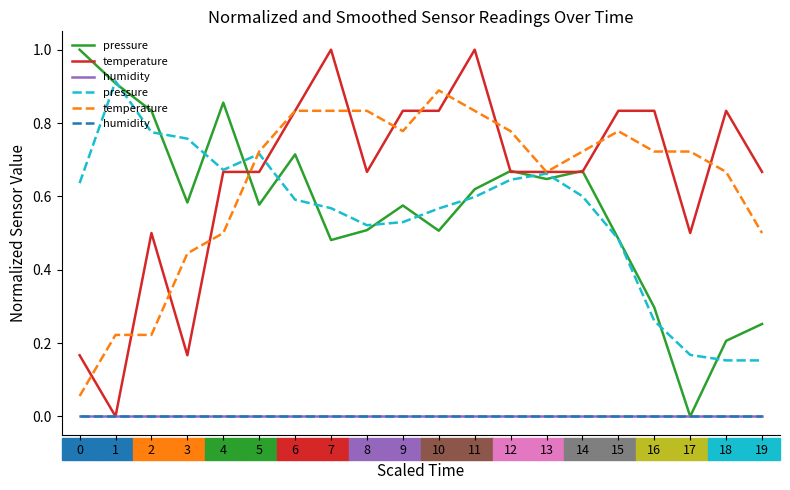

What is the total value across all series at 13?

1.3